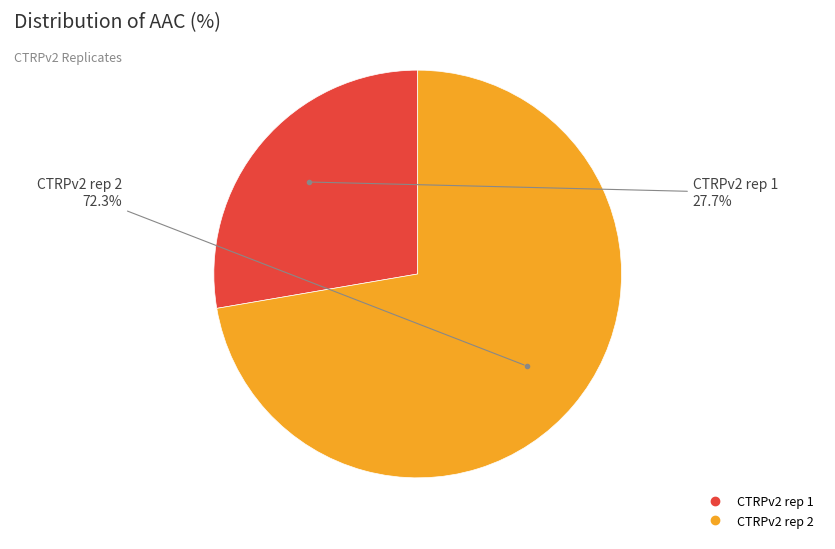

Which category has the biggest portion of the pie?

CTRPv2 rep 2